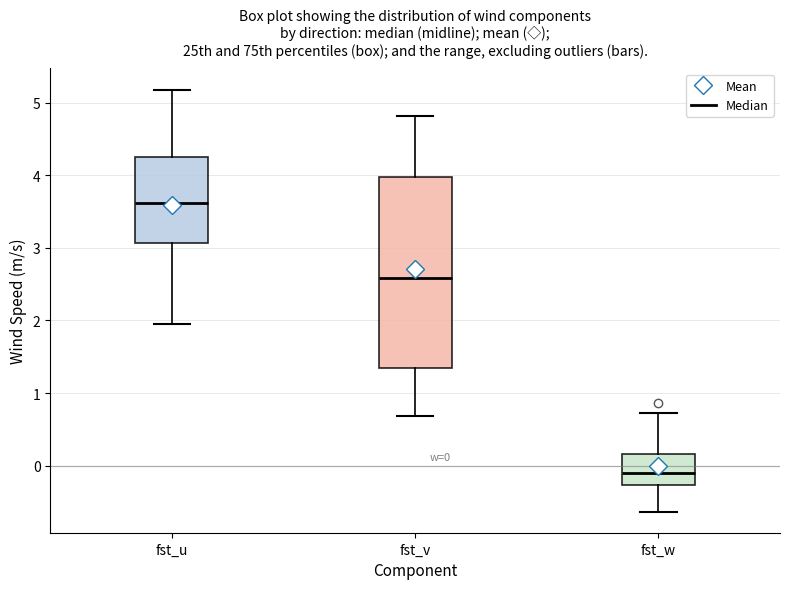

Comparing the boxes themselves (not the whiskers), which one is the tallest?

fst_v